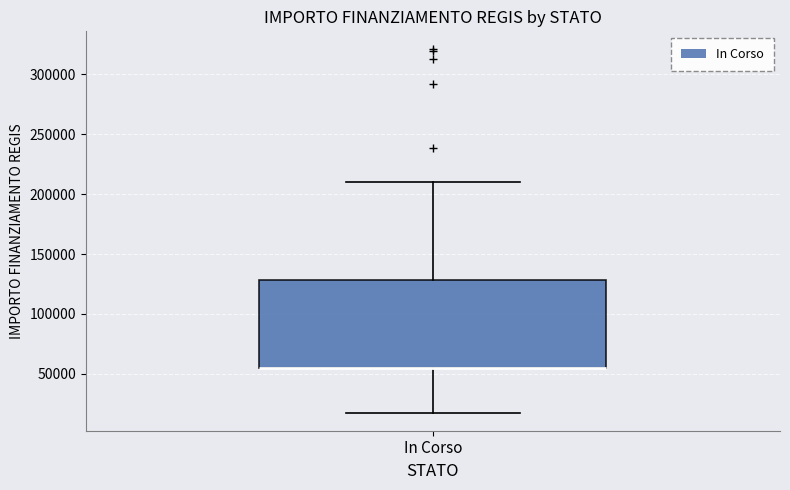

Read this box plot against the y-axis: the position of the median line, the range covered by the box, and the ends of both whiskers. The values are not printed on the chart, so give them approximately, as read against the axis.

median 55000 (drawn on the box's lower edge), box 55000 to 130000, whiskers 20000 to 210000